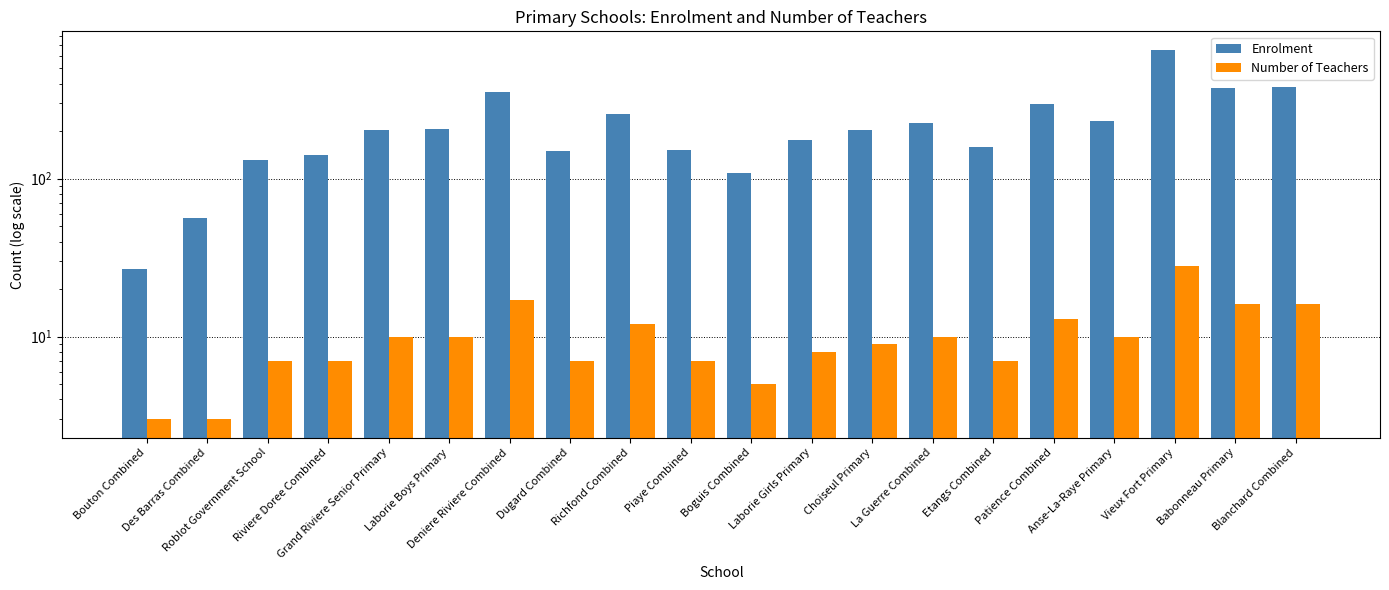

What is the smallest value displayed?

3